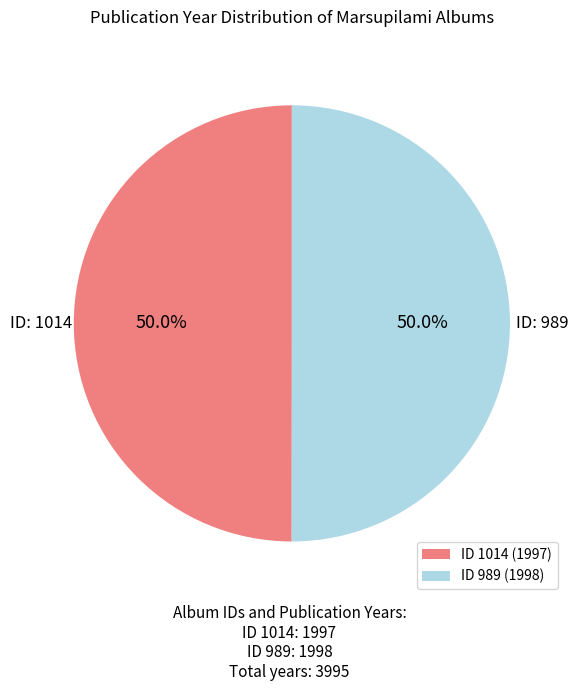

What is the ratio of the value at ID 989 (1998) to the value at ID 1014 (1997)?

1.0